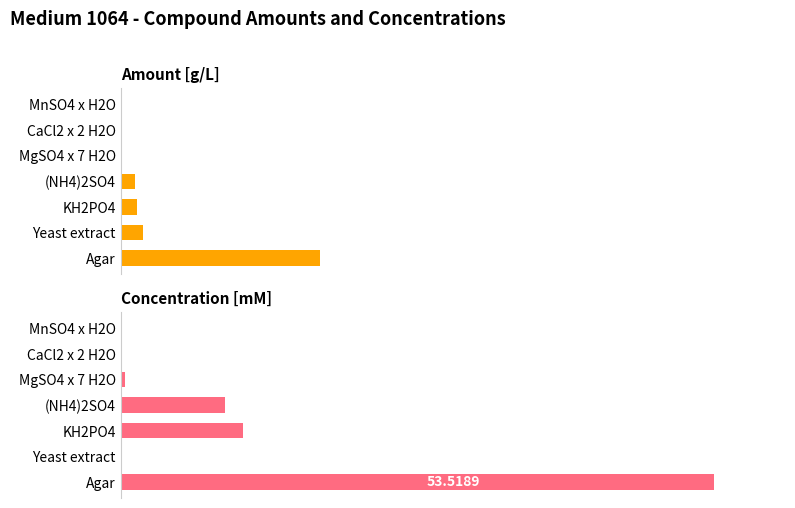

Reading left to right, list all the values displayed in this chart.

Amount [g/L]: 0=18.0	1=2.0	2=1.5	3=1.2	4=0.1	5=0.0	6=0.0
Concentration [mM]: 0=53.5	1=0.0	2=11.0	3=9.5	4=0.4	5=0.1	6=0.0